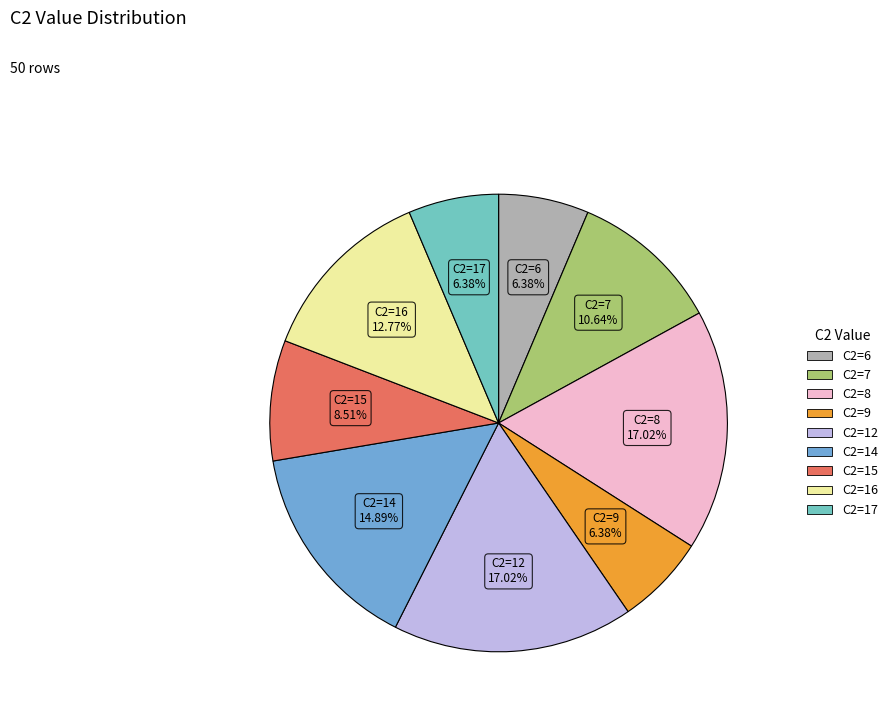

Does C2=7 account for over 50% of the chart?

No